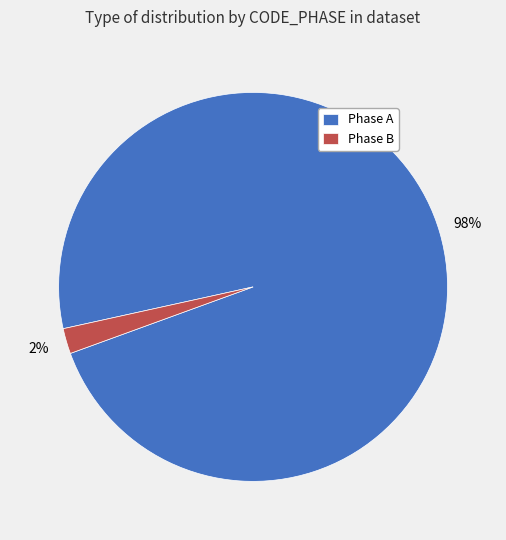

The Phase A slice represents 98% of the pie. True or false?

True